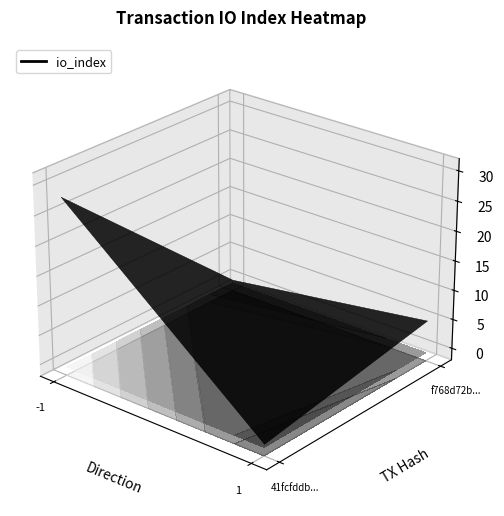

Where is 41fcfddb88dd095fe92945905d98ba1a9124c13 nearest to the value 13?

direction